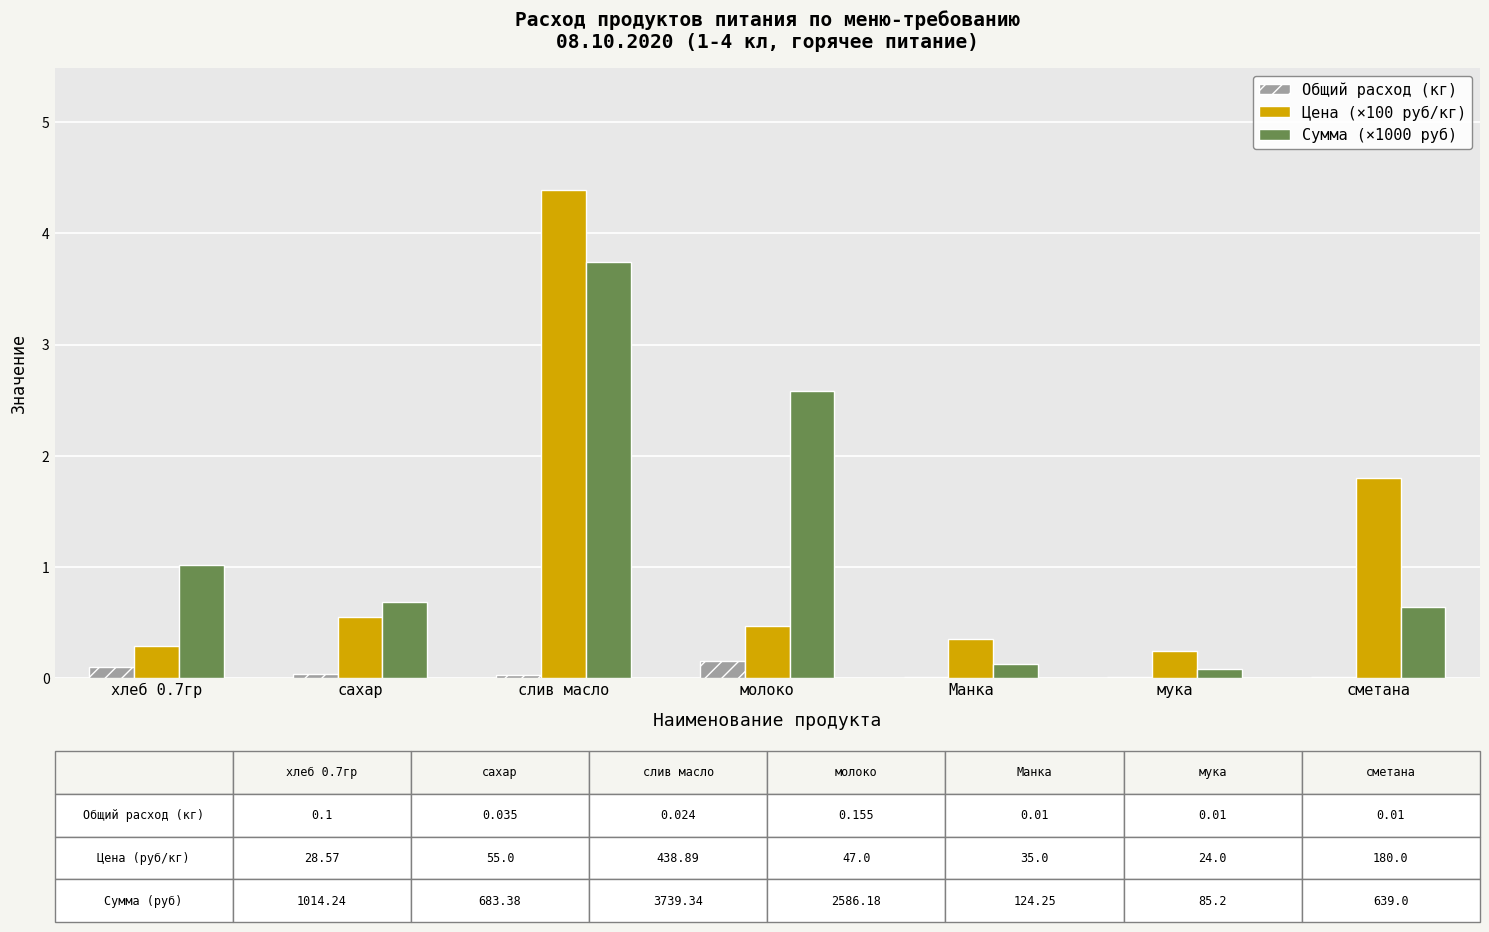

What is the sum of all Цена (×100 руб/кг) values?

8.1